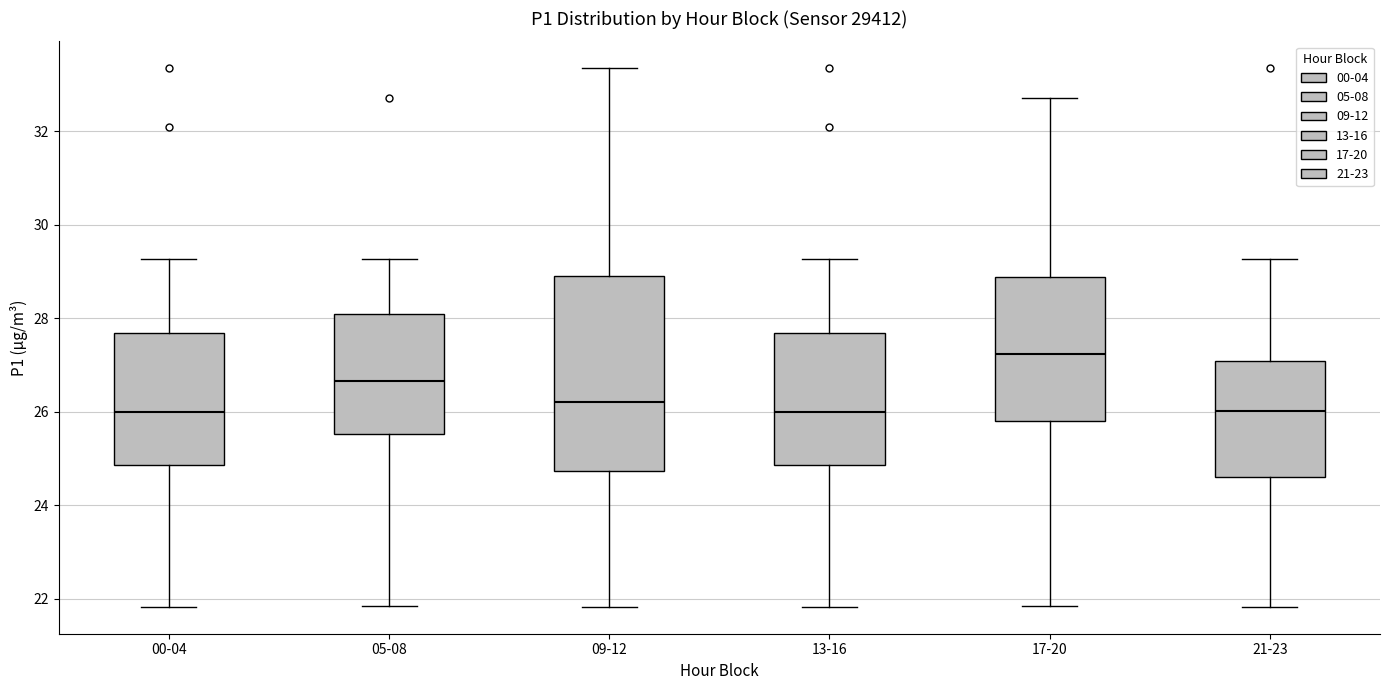

Where does the upper whisker of the box for 13-16 end on the y-axis? The values are not printed on the chart, so give them approximately, as read against the axis.

29.2